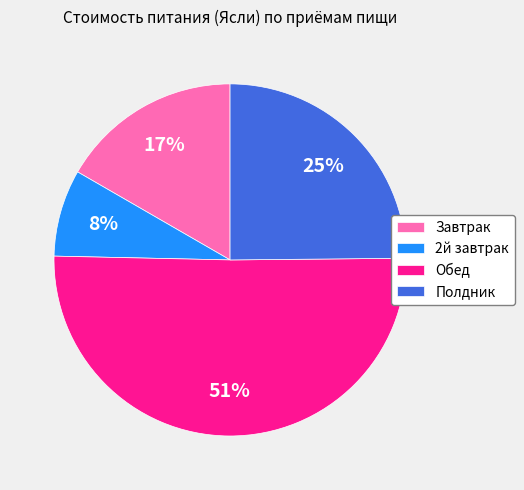

Is it true that Обед is 51% of the pie?

True